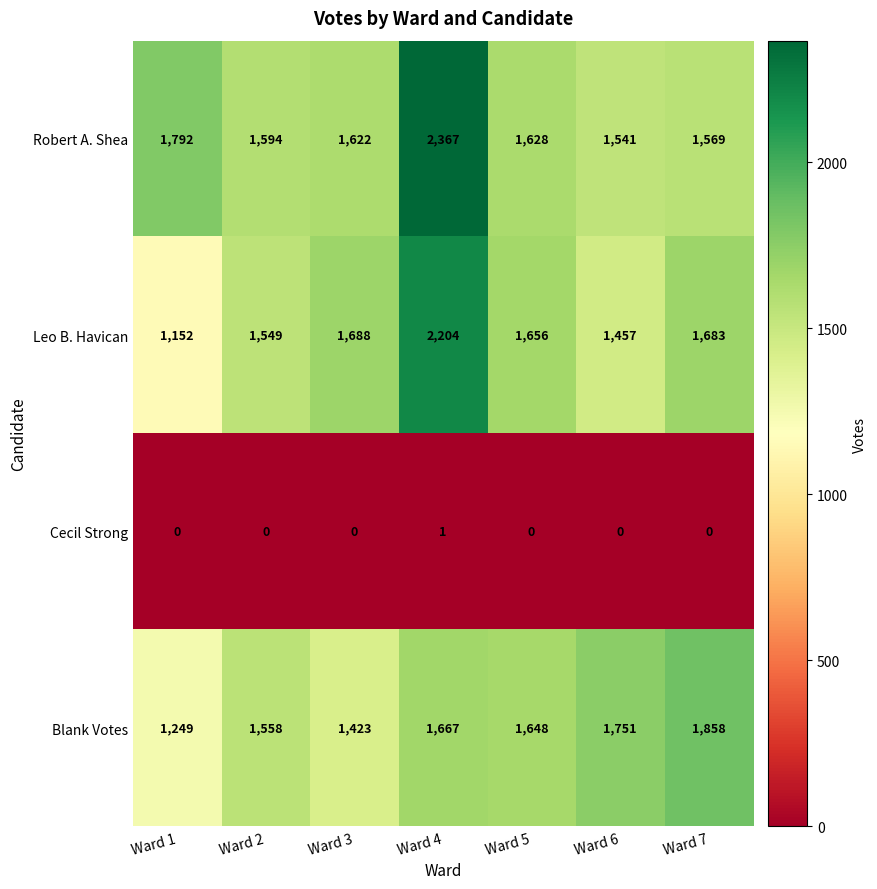

Reading left to right, transcribe all the data shown in this chart.

Robert A. Shea: Ward 1=1792	Ward 2=1594	Ward 3=1622	Ward 4=2367	Ward 5=1628	Ward 6=1541	Ward 7=1569
Leo B. Havican: Ward 1=1152	Ward 2=1549	Ward 3=1688	Ward 4=2204	Ward 5=1656	Ward 6=1457	Ward 7=1683
Cecil Strong: Ward 1=0	Ward 2=0	Ward 3=0	Ward 4=1	Ward 5=0	Ward 6=0	Ward 7=0
Blank Votes: Ward 1=1249	Ward 2=1558	Ward 3=1423	Ward 4=1667	Ward 5=1648	Ward 6=1751	Ward 7=1858